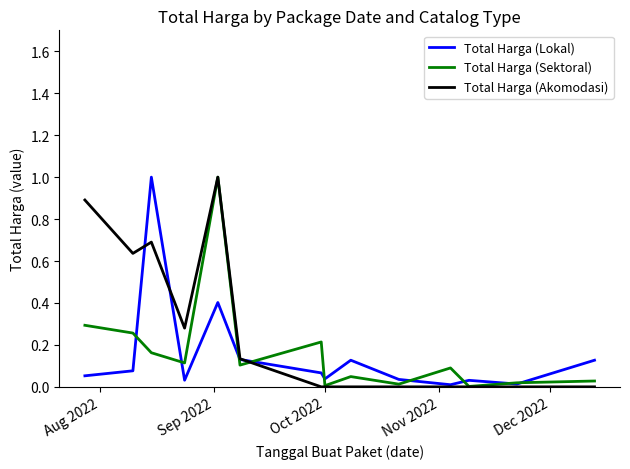

Which series has the largest total across all categories?

Total Harga (Akomodasi)